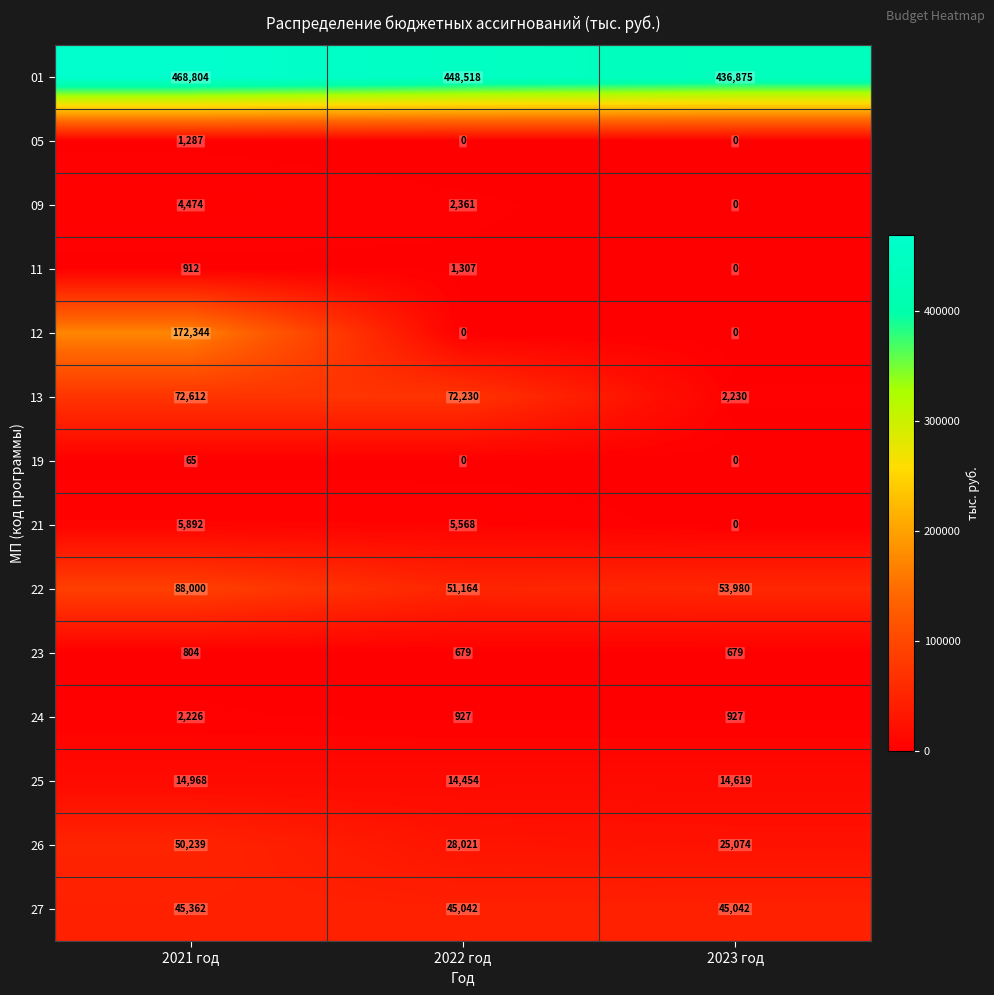

Rank the series by their maximum value, from lowest to highest.

19, 23, 05, 11, 24, 09, 21, 25, 27, 26, 13, 22, 12, 01